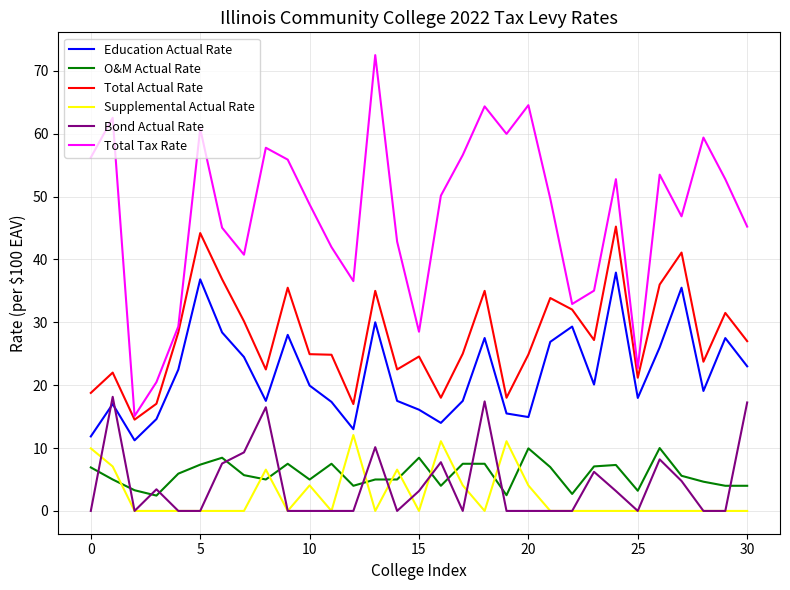

What is the maximum value for Education Actual Rate?

37.9